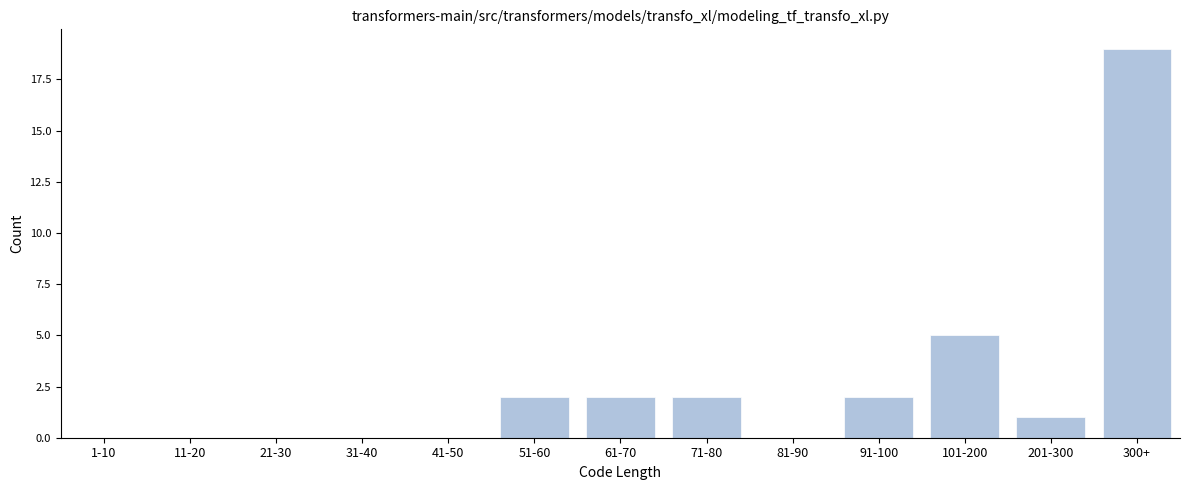

Reading left to right, extract all data points from this chart.

1-10=0	11-20=0	21-30=0	31-40=0	41-50=0	51-60=2	61-70=2	71-80=2	81-90=0	91-100=2	101-200=5	201-300=1	300+=19